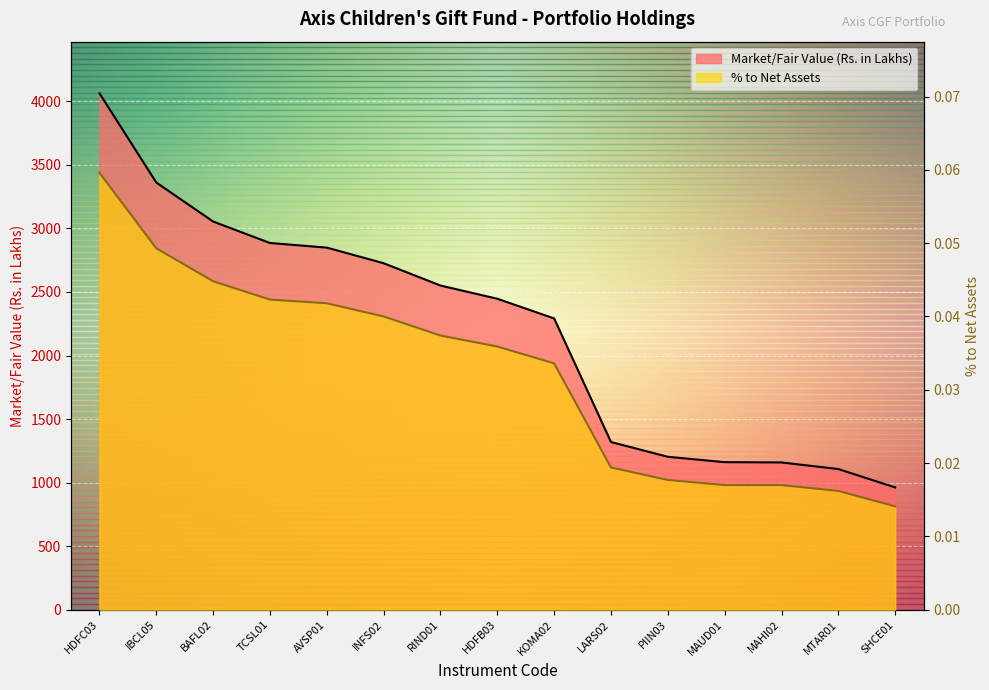

What is the sum of the Market/Fair Value (Rs. in Lakhs) values at RIND01 and MAUD01?

3711.4